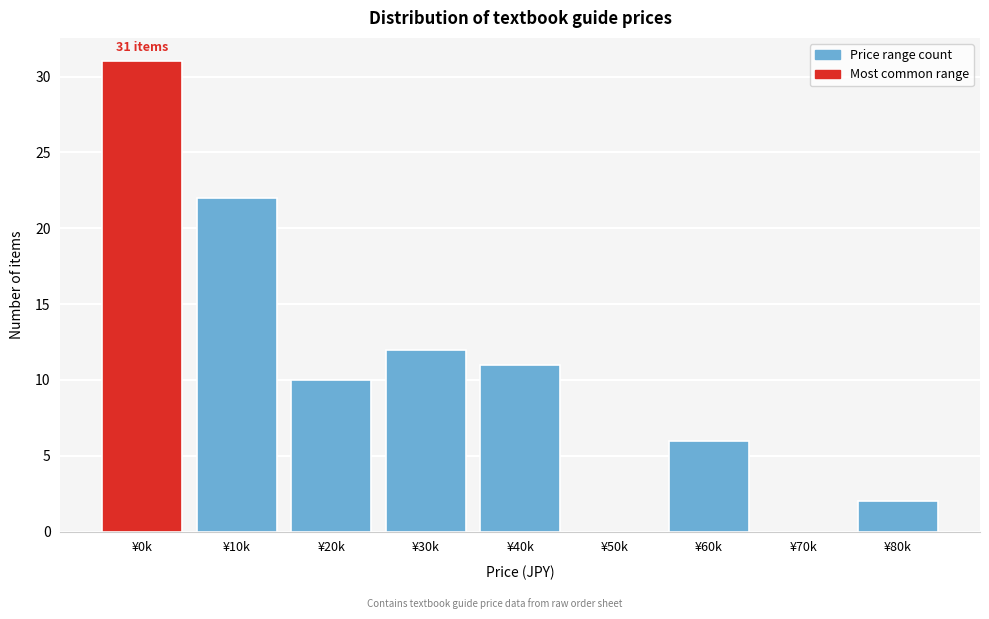

Reading right to left, list all the values displayed in this chart.

¥80k=2	¥70k=0	¥60k=6	¥50k=0	¥40k=11	¥30k=12	¥20k=10	¥10k=22	¥0k=31